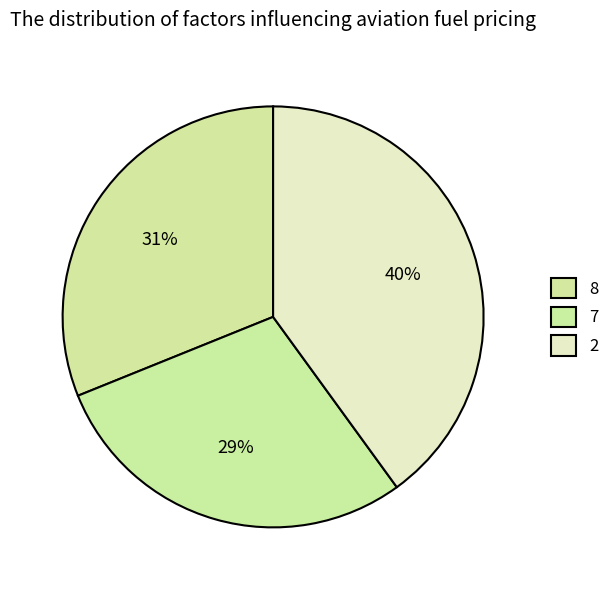

Count the number of slices in the pie.

3